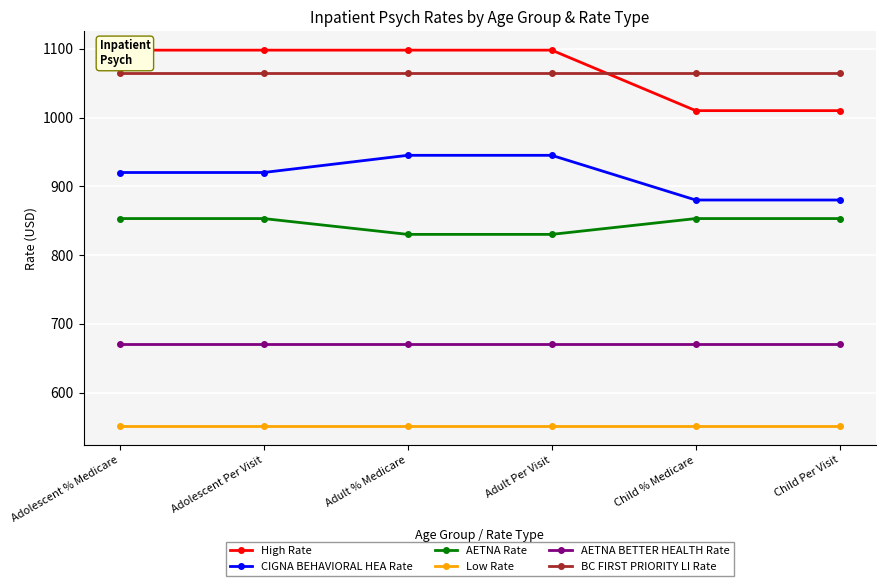

What is the value of the High Rate point at the 6th from the left?

1010.0